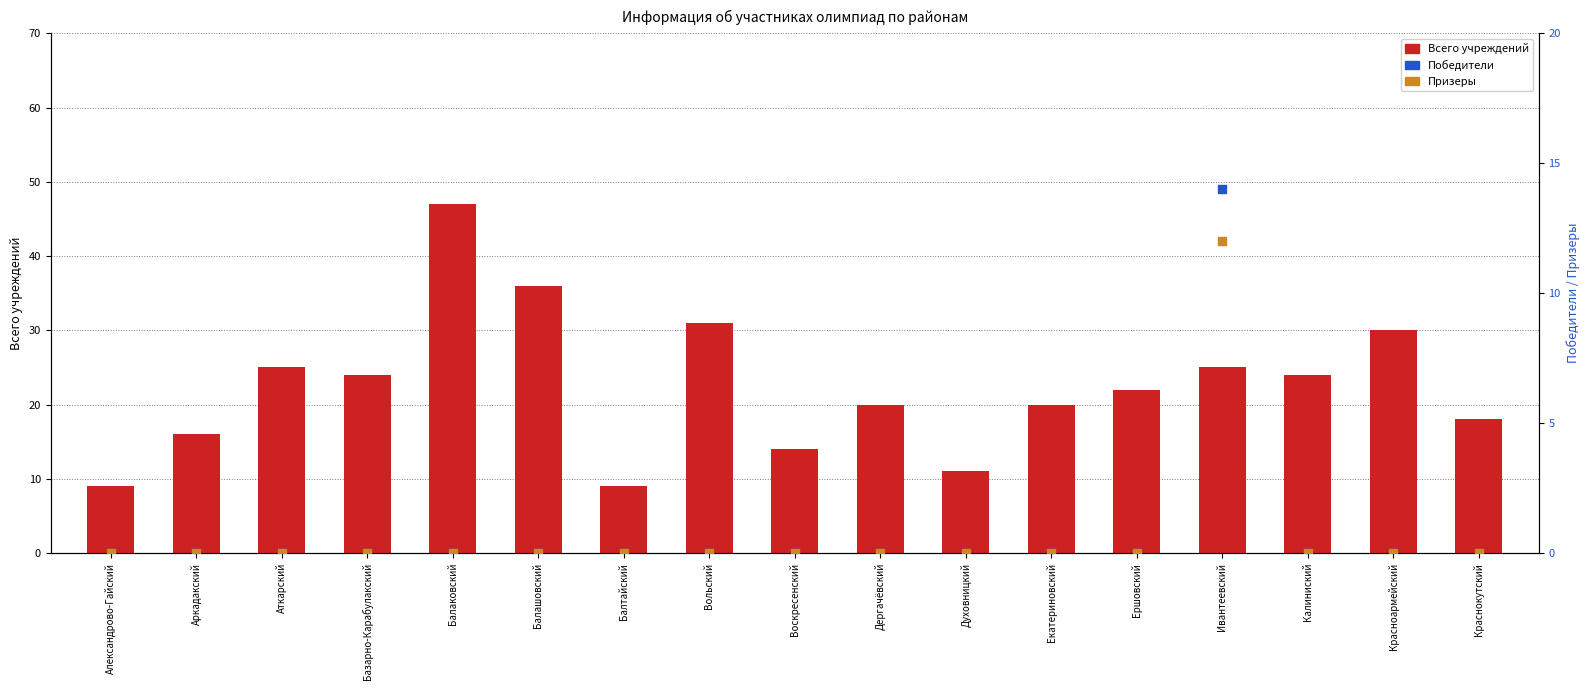

Which series has the largest total across all categories?

Всего учреждений